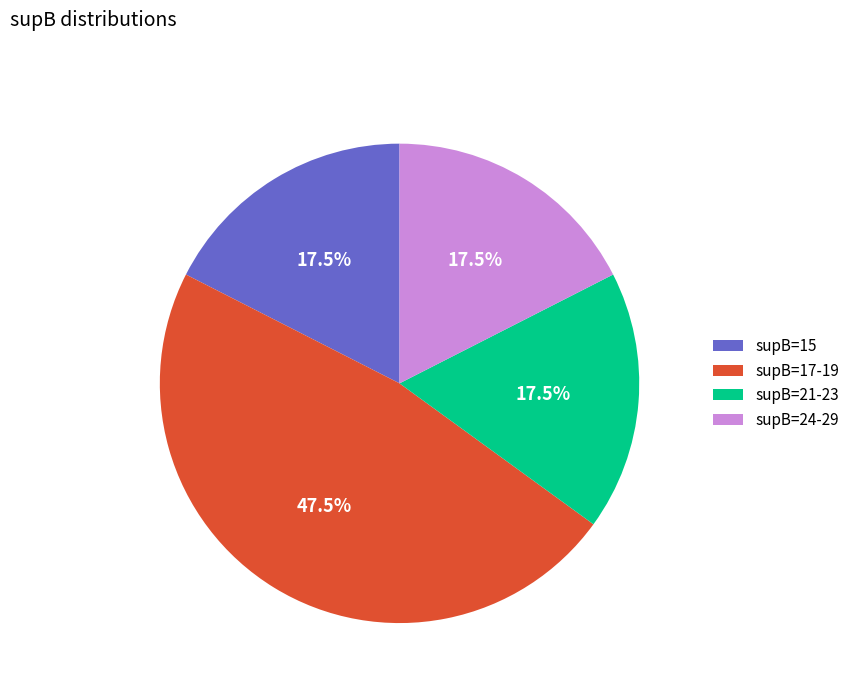

To the nearest percent, what is the difference between the largest and smallest slice percentages?

30%